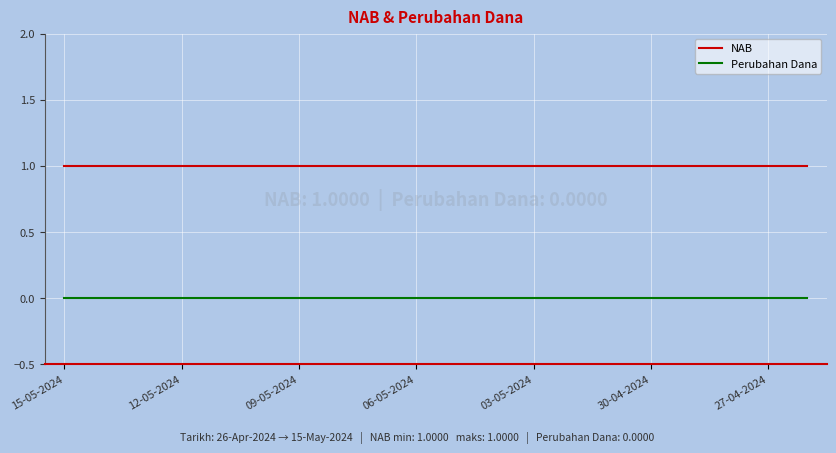

List the series in order of their overall mean, lowest first.

Perubahan Dana, NAB